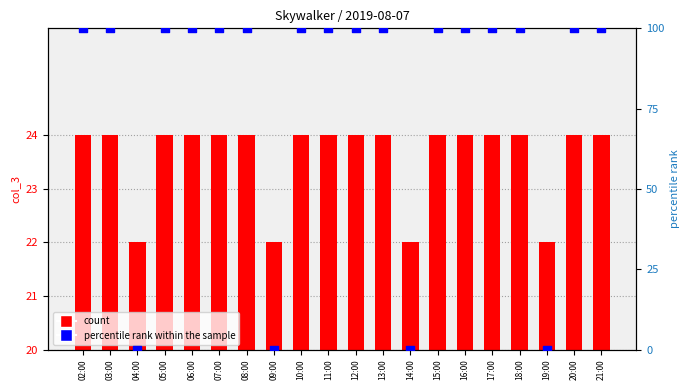

Which series reaches the maximum Y coordinate?

percentile rank within the sample